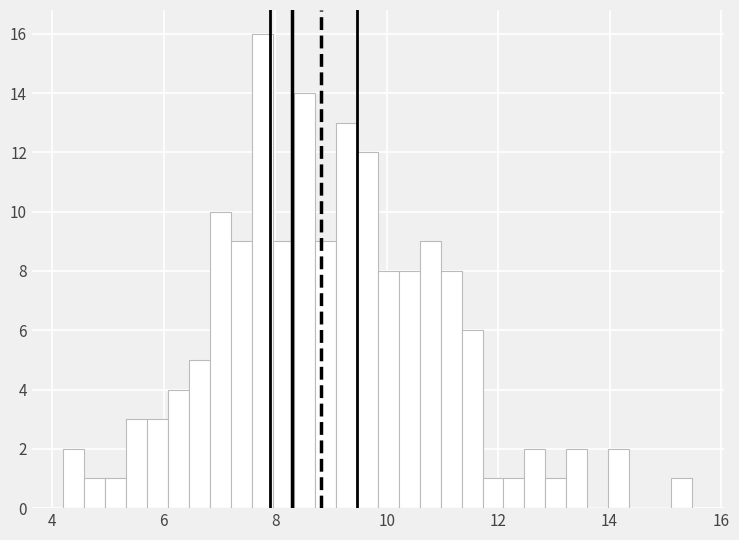

Around what value on the x-axis is the tallest bar? Give the approximate position of its centre, as read against the axis.

7.8